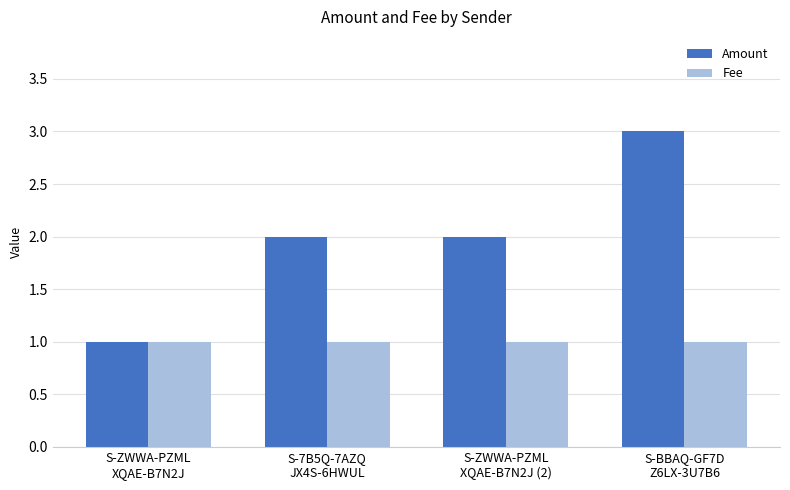

What is the total value across all series at S-BBAQ-GF7D
Z6LX-3U7B6?

4.0